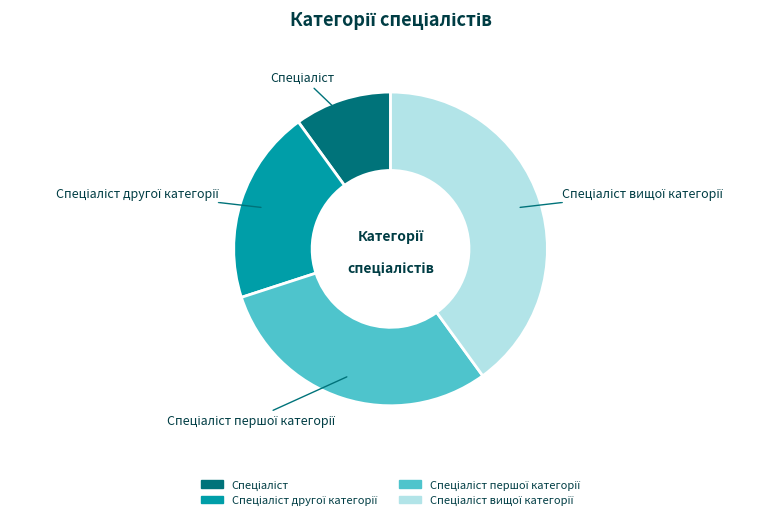

Does any single category account for the majority?

No